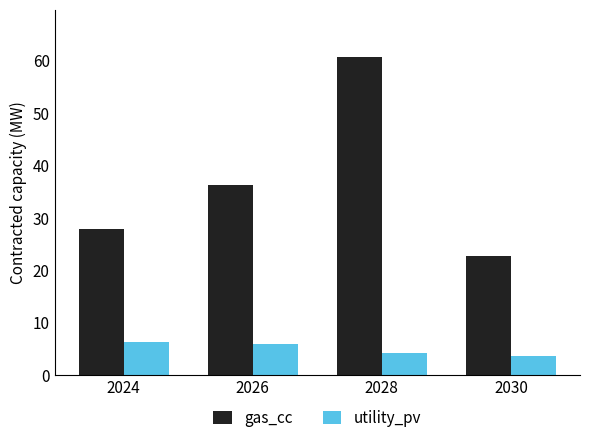

What is the value of the gas_cc bar at the 4th from the left?

22.7